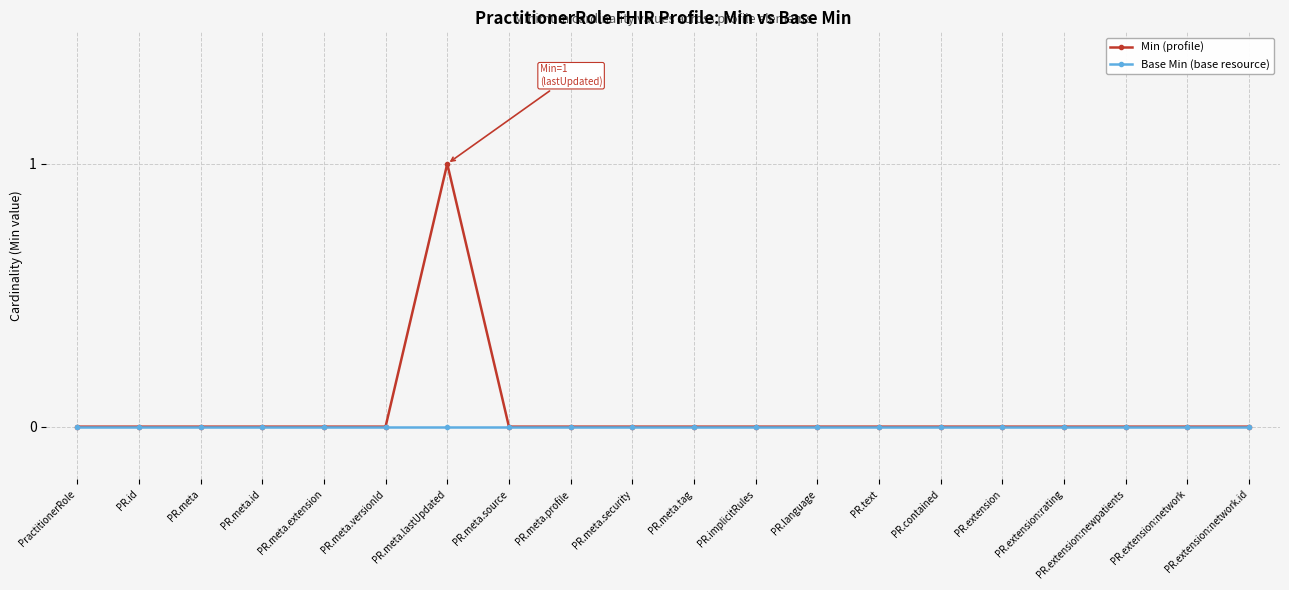

Rank the series by their average value, from lowest to highest.

Base Min (base resource), Min (profile)